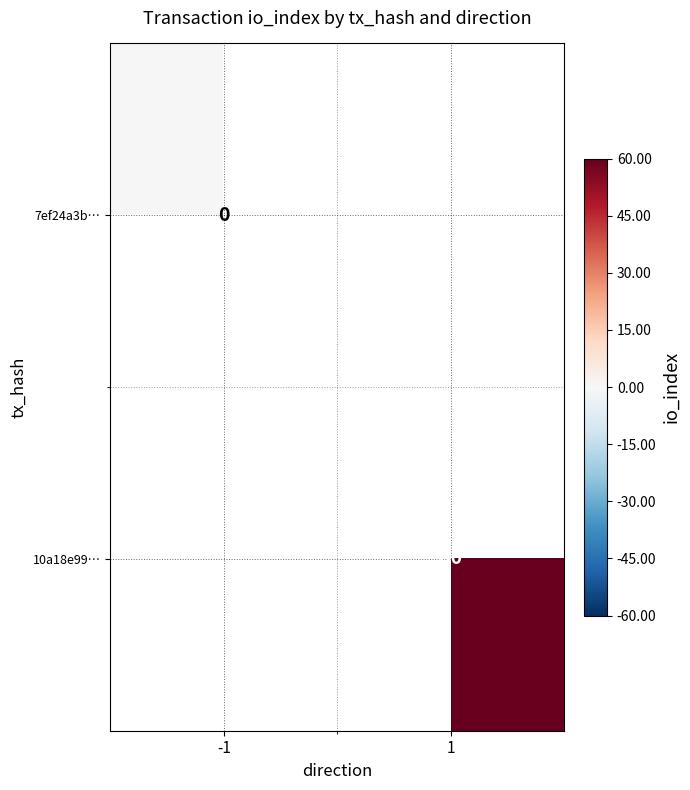

Is the value of 7ef24a3b… at -1 greater than the value of 10a18e99… at 1?

No